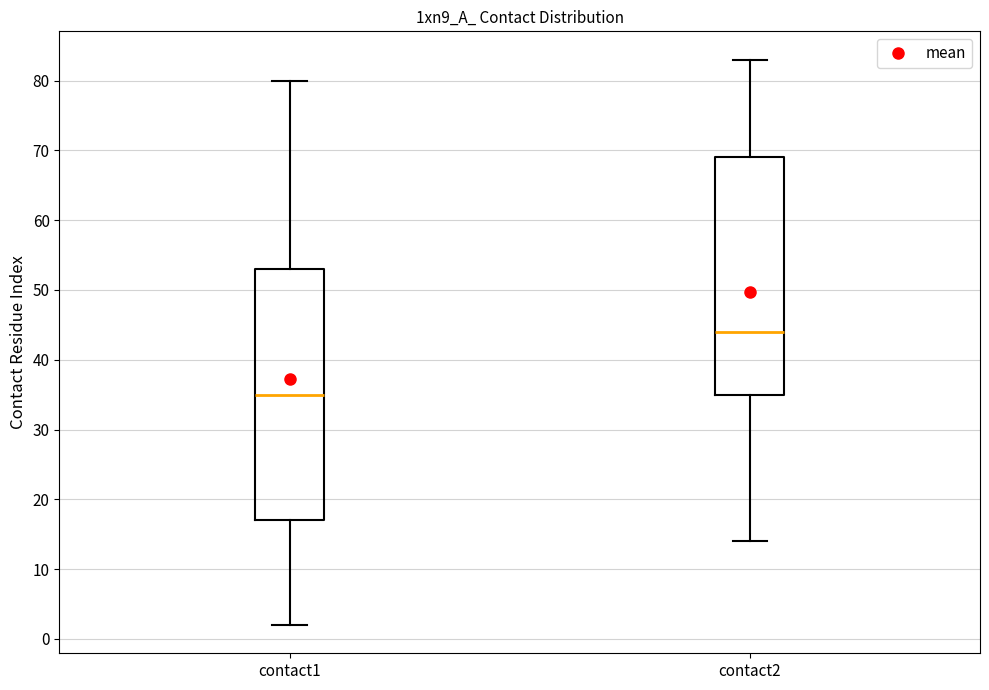

Where does the median line of the box for contact1 sit on the y-axis? The values are not printed on the chart, so give them approximately, as read against the axis.

35